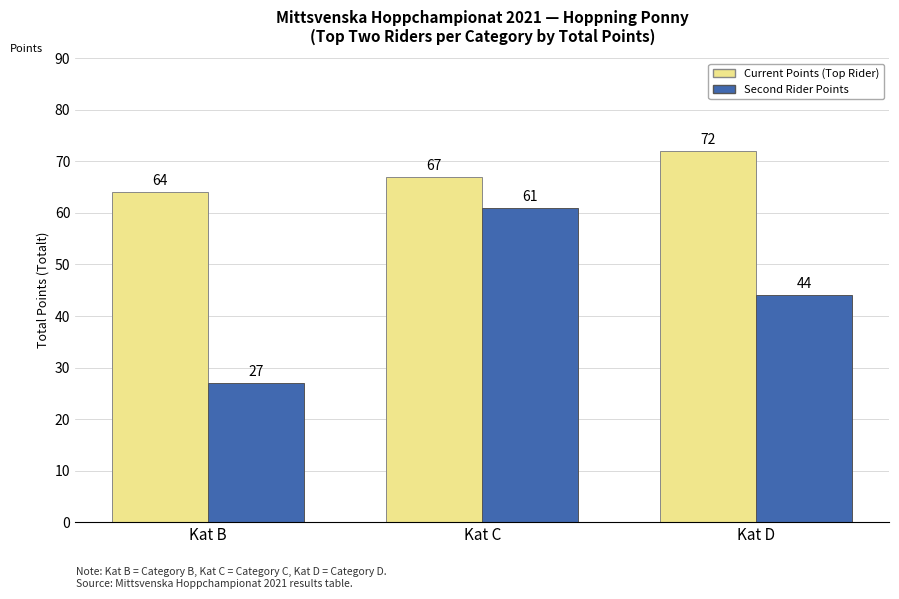

Reading left to right, list all the values displayed in this chart.

Current Points (Top Rider): 64	67	72
Second Rider Points: 27	61	44